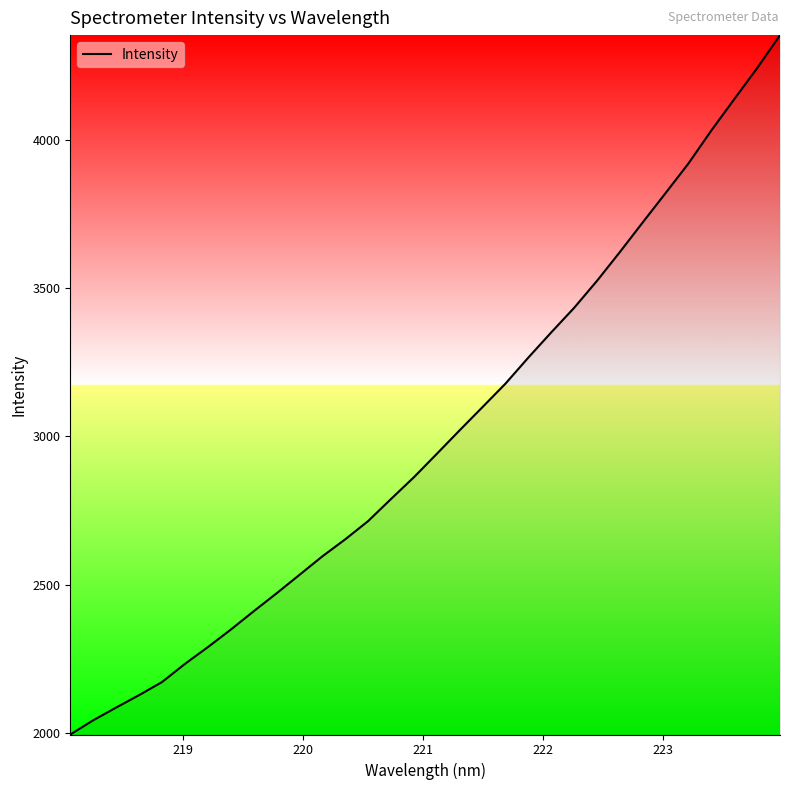

How many lines are shown in the chart?

1